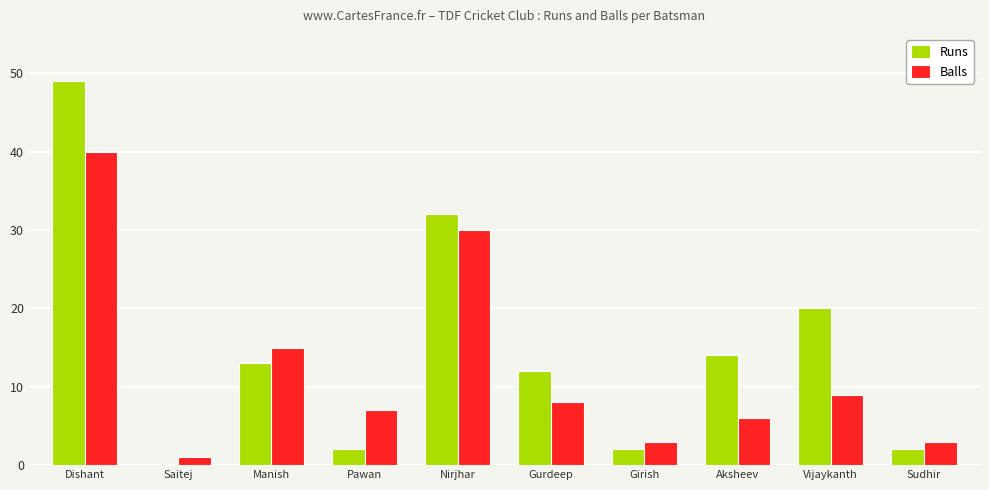

Which category has the highest value in the Runs series?

Dishant